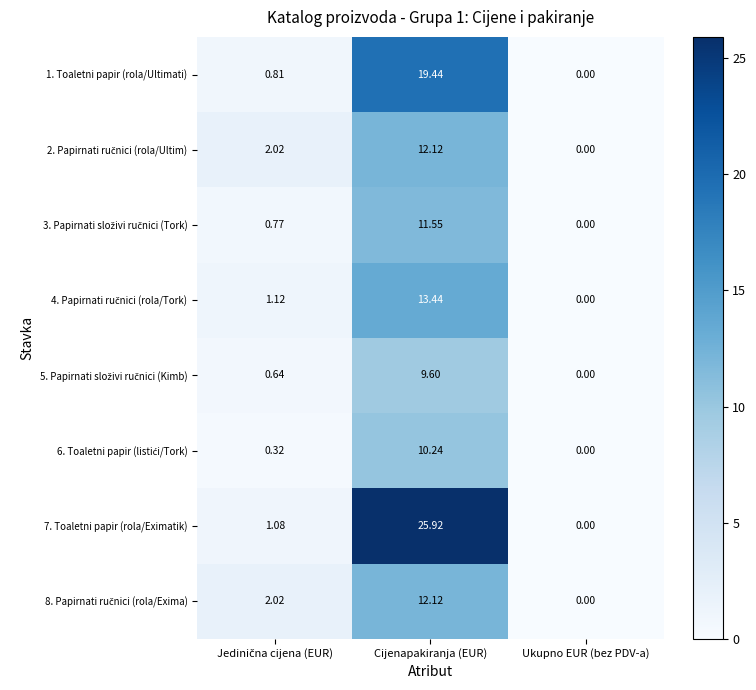

At which label does 7. Toaletni papir (rola/Eximatik) reach its peak?

Cijenapakiranja (EUR)